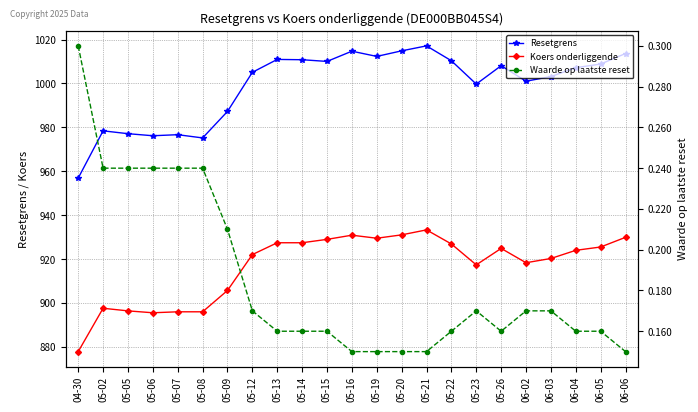

At which category does Koers onderliggende reach its first local peak?

05-02